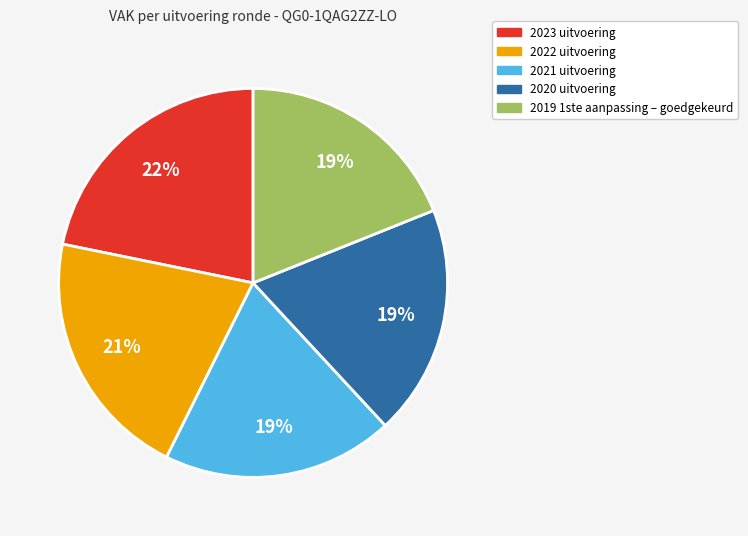

Does 2022 uitvoering account for over 50% of the chart?

No